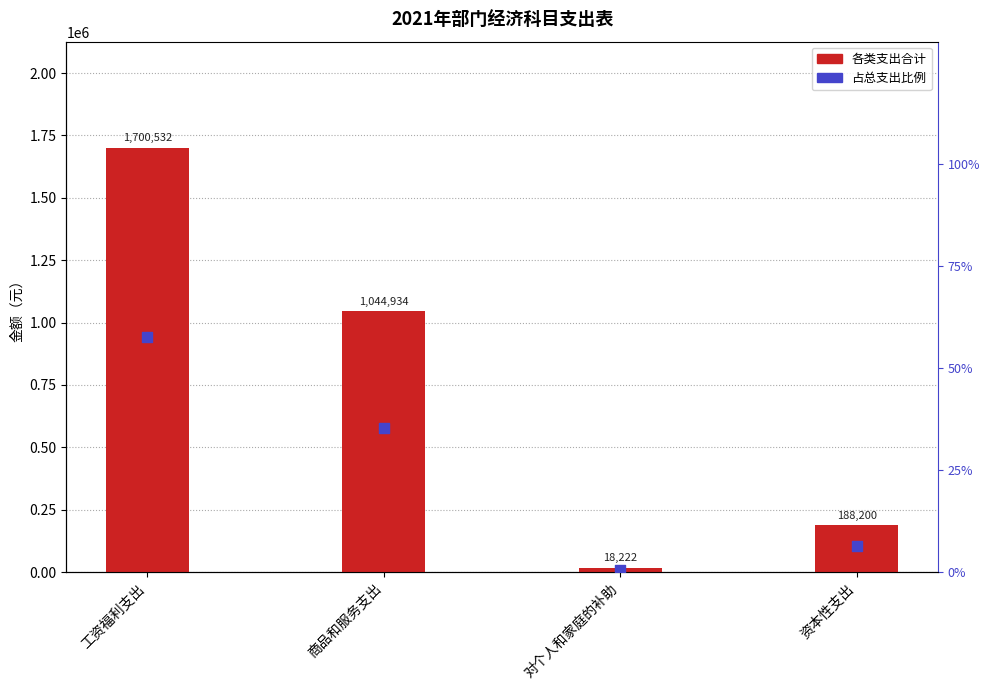

Which series contains the highest Y value?

各类支出合计